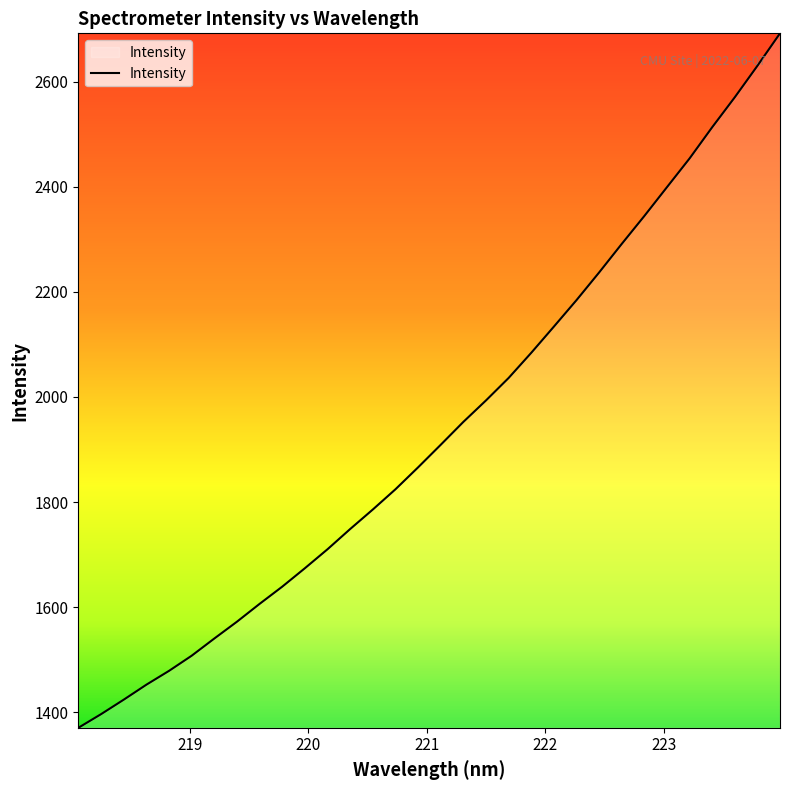

What is the smallest value displayed?

1370.3